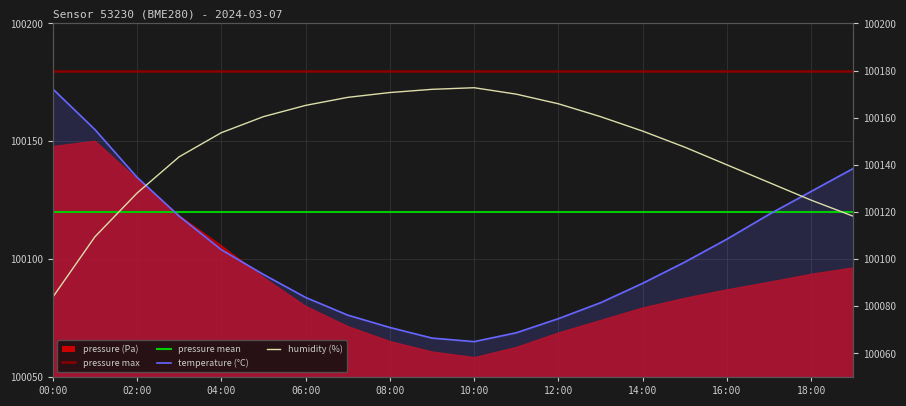

Which series has the largest range (max minus min)?

temperature